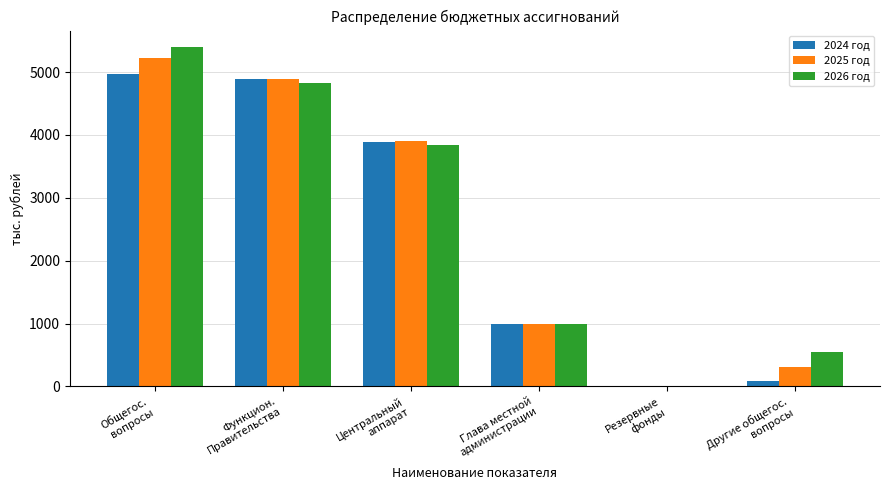

Reading left to right, transcribe all the data shown in this chart.

2024 год: 4974.0	4884.0	3892.8	991.2	10.0	80.0
2025 год: 5219.0	4896.1	3904.9	991.2	10.0	312.9
2026 год: 5390.1	4826.1	3834.9	991.2	10.0	554.0